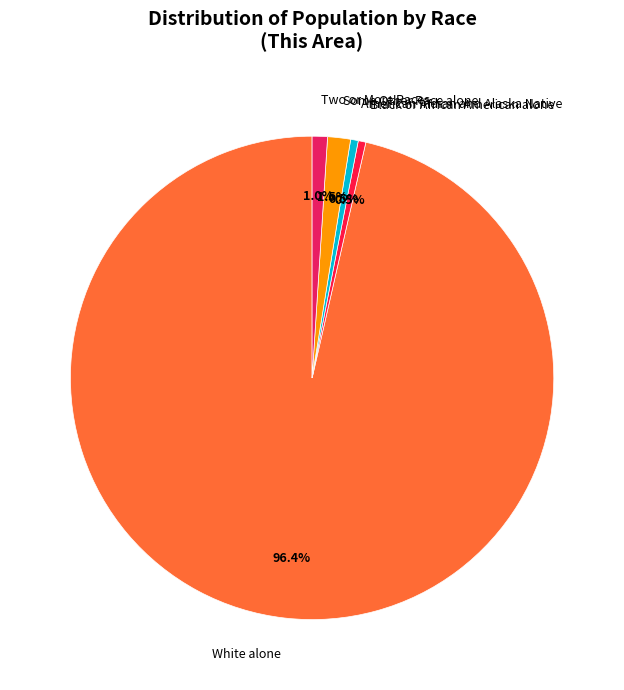

Which category has the biggest portion of the pie?

White alone